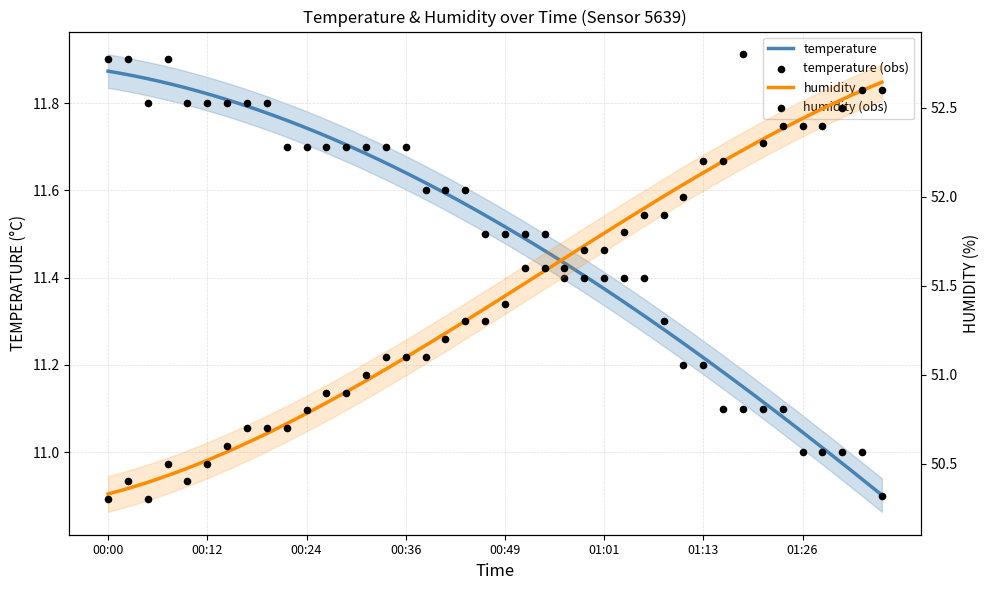

Which series contains the lowest Y value?

temperature